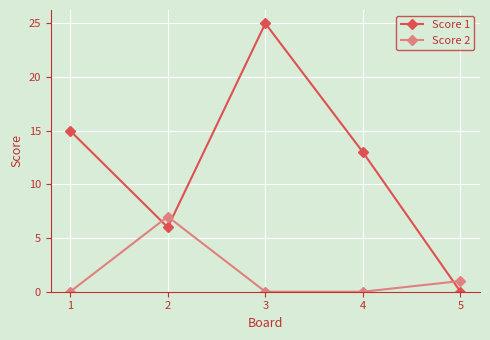

True or false: Score 2 has a value of 0 at 1.

True